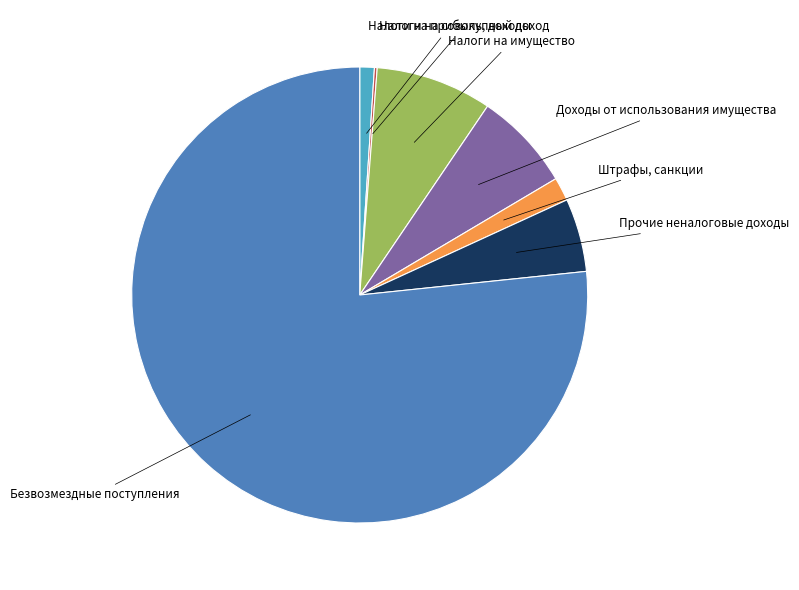

Is it true that Штрафы, санкции is 2% of the pie?

True